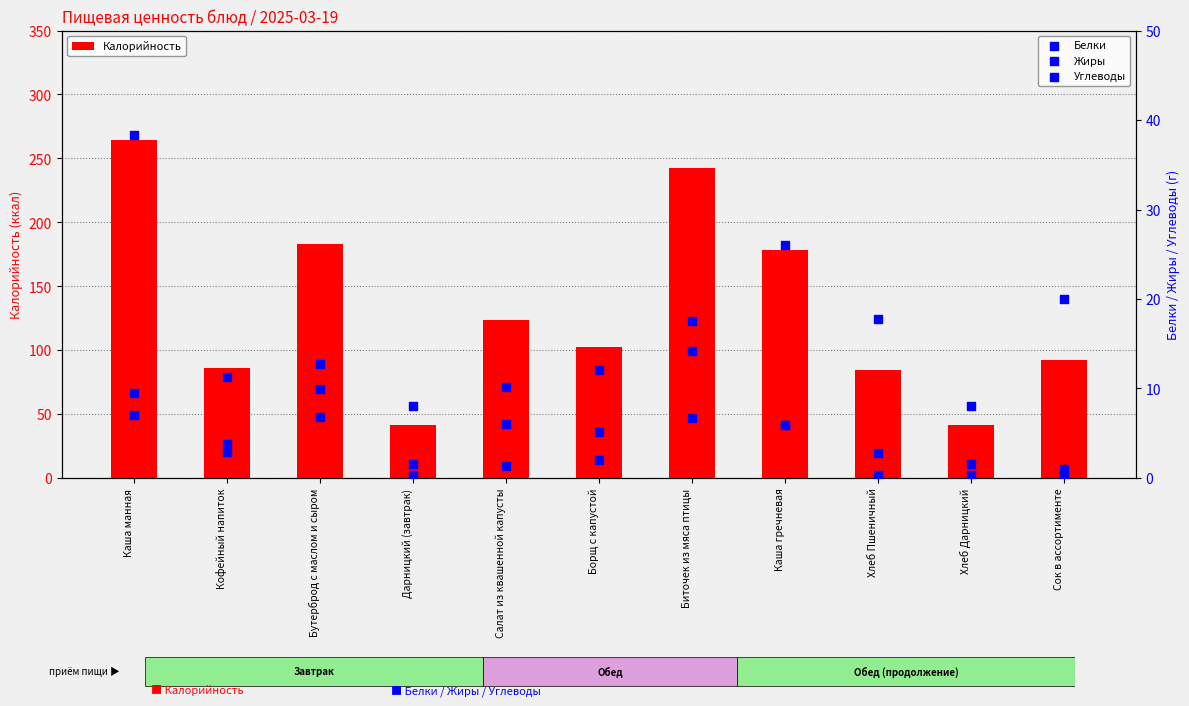

What are all the series names shown in the legend?

Калорийность, Белки, Жиры, Углеводы